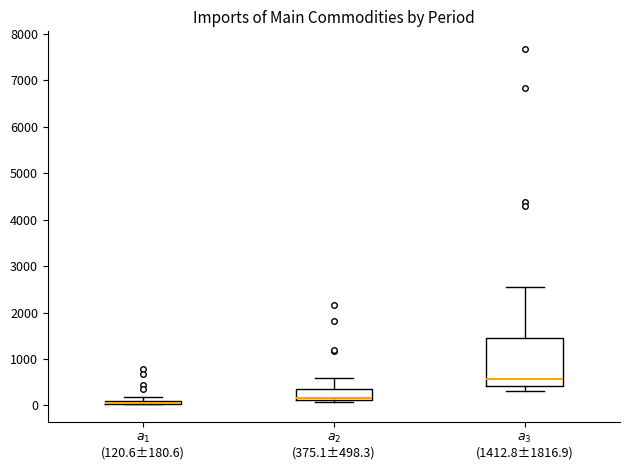

Where is the upper edge of the box for $a_1$ (120.6±180.6) on the y-axis? The values are not printed on the chart, so give them approximately, as read against the axis.

100